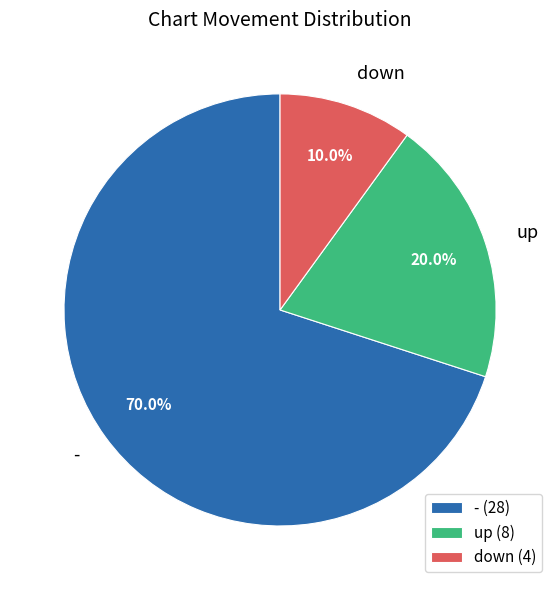

Does any single category account for the majority?

Yes